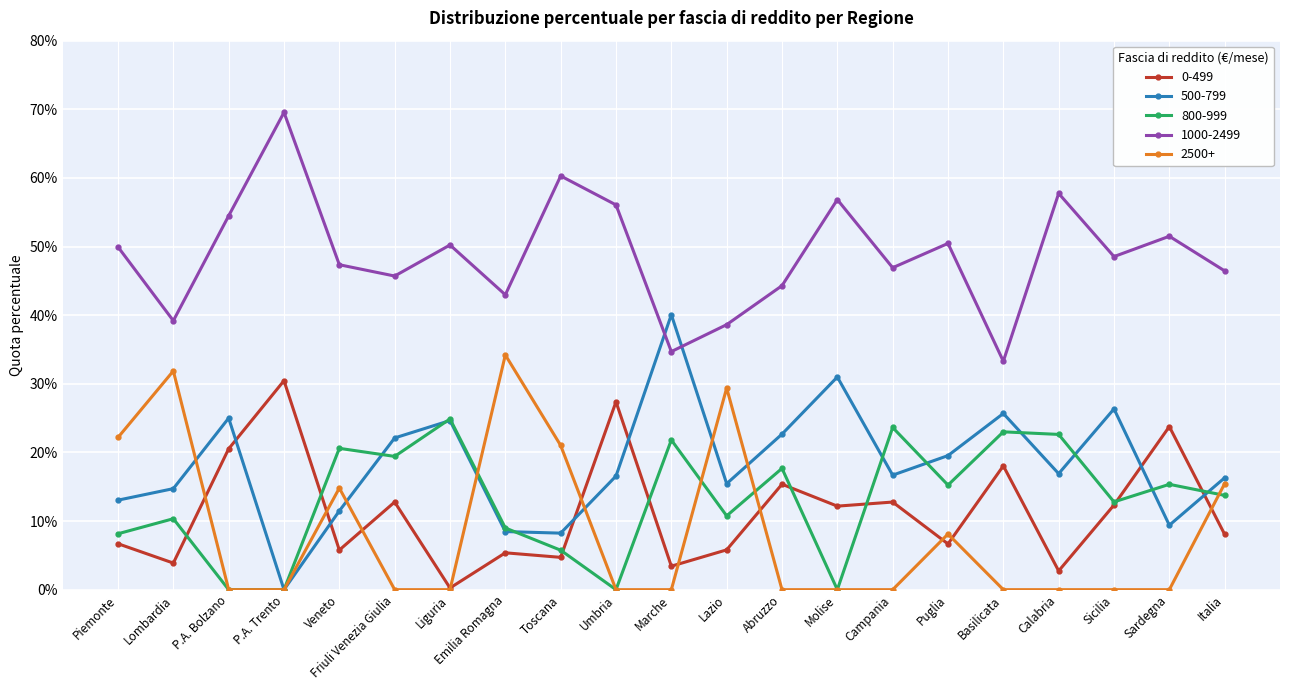

At which label does 1000-2499 reach its peak?

P.A. Trento